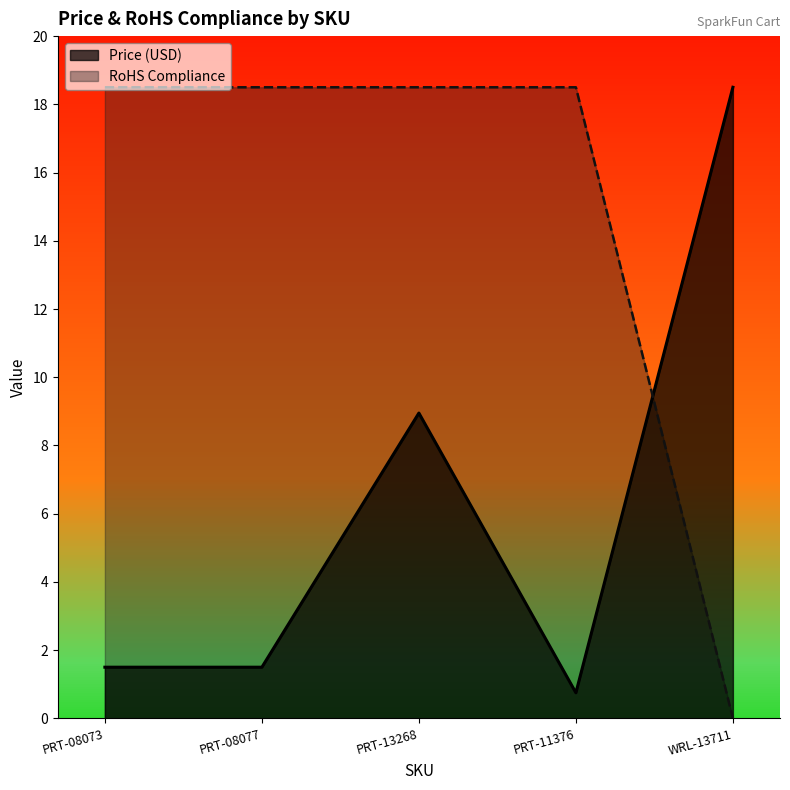

How many times do RoHS Compliance and Price (USD) cross each other?

1